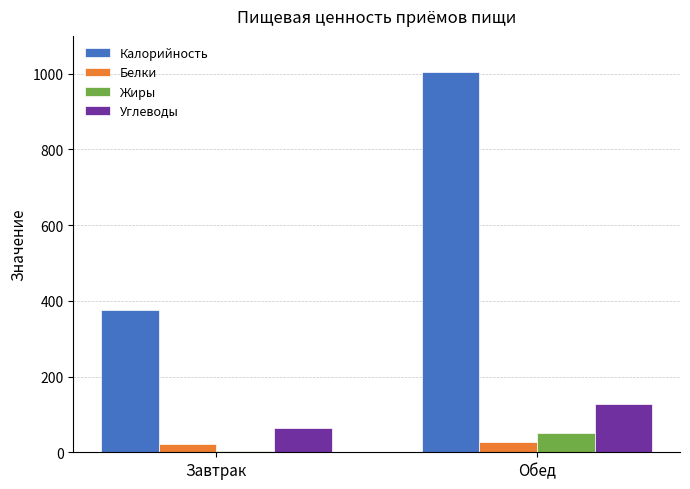

Which series has the largest total across all categories?

Калорийность